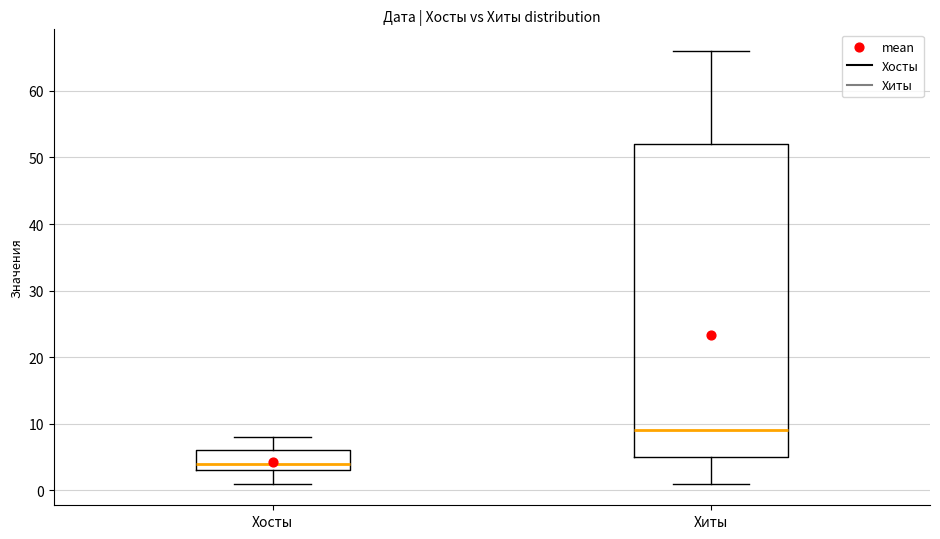

Reading left to right, transcribe this box plot: for each box, give where its median line is, the range the box spans, and where its two whiskers end, as read against the y-axis. The values are not printed on the chart, so give them approximately, as read against the axis.

Хосты: median 4, box 3 to 6, whiskers 1 to 8
Хиты: median 9, box 5 to 52, whiskers 1 to 66